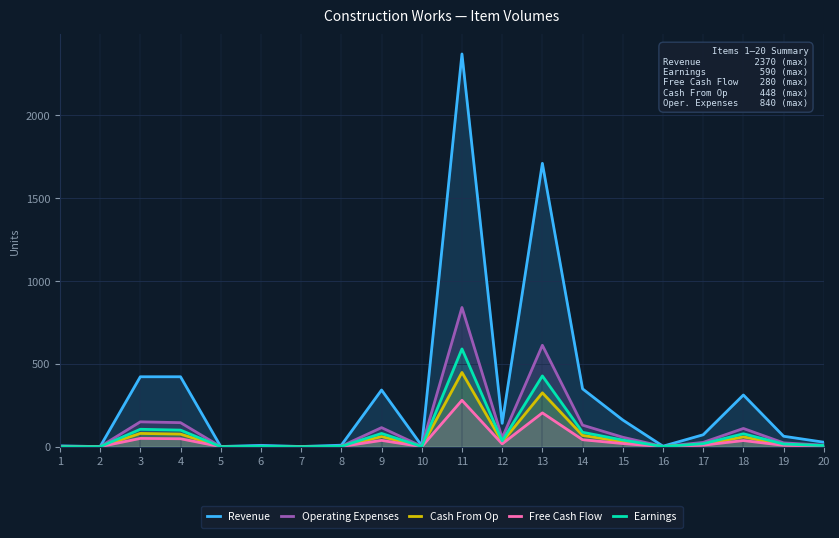

True or false: Earnings and Cash From Op cross at least once.

False